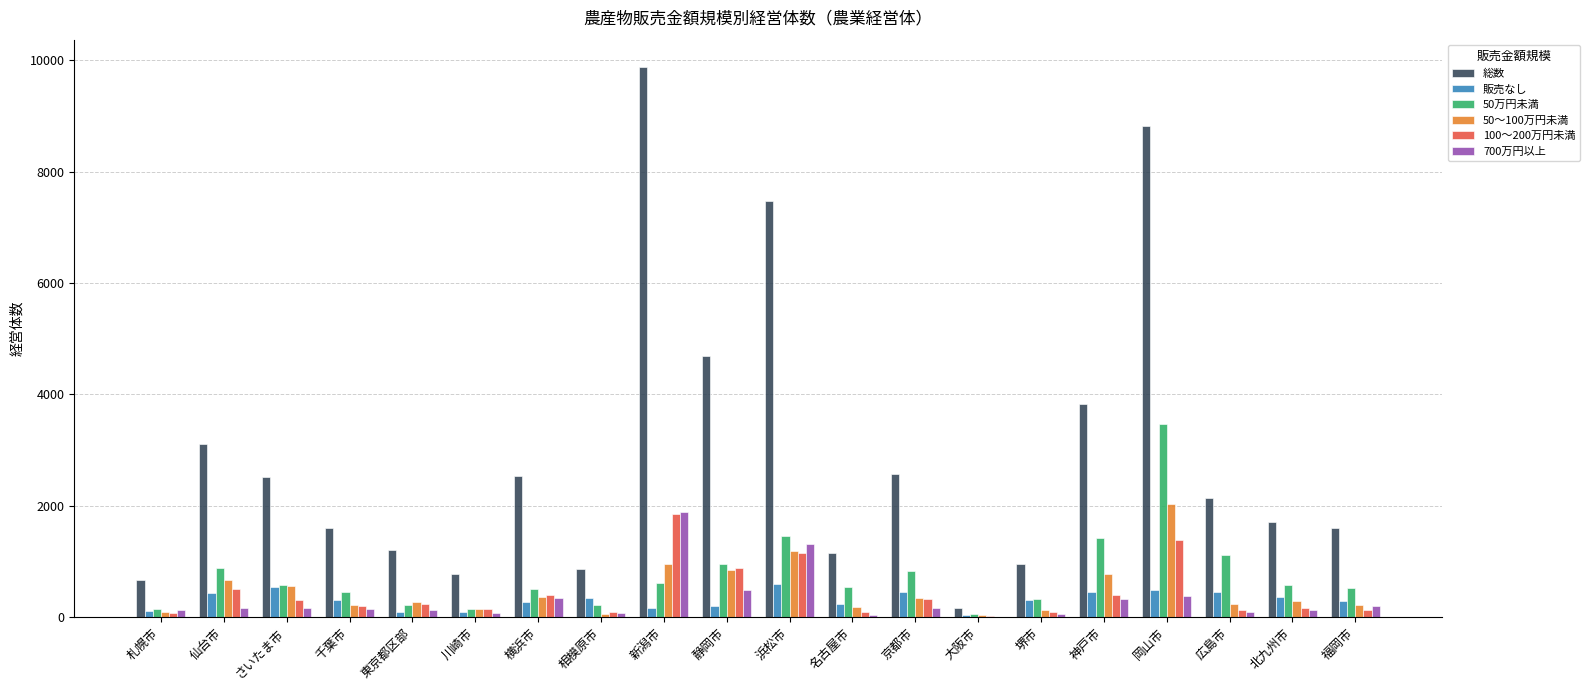

Is it true that 100～200万円未満 equals 496 at 仙台市?

True